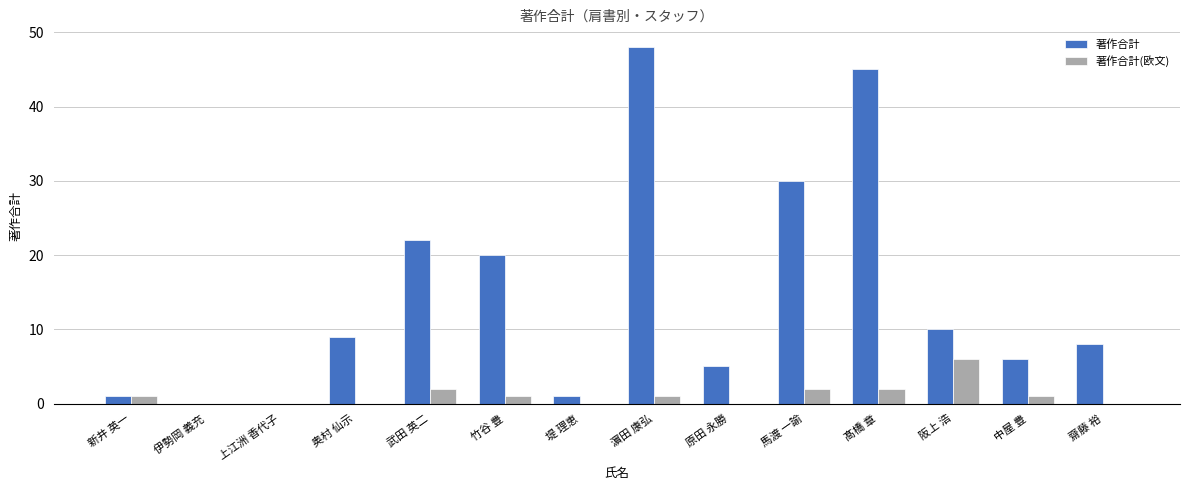

What is the greatest value displayed?

48